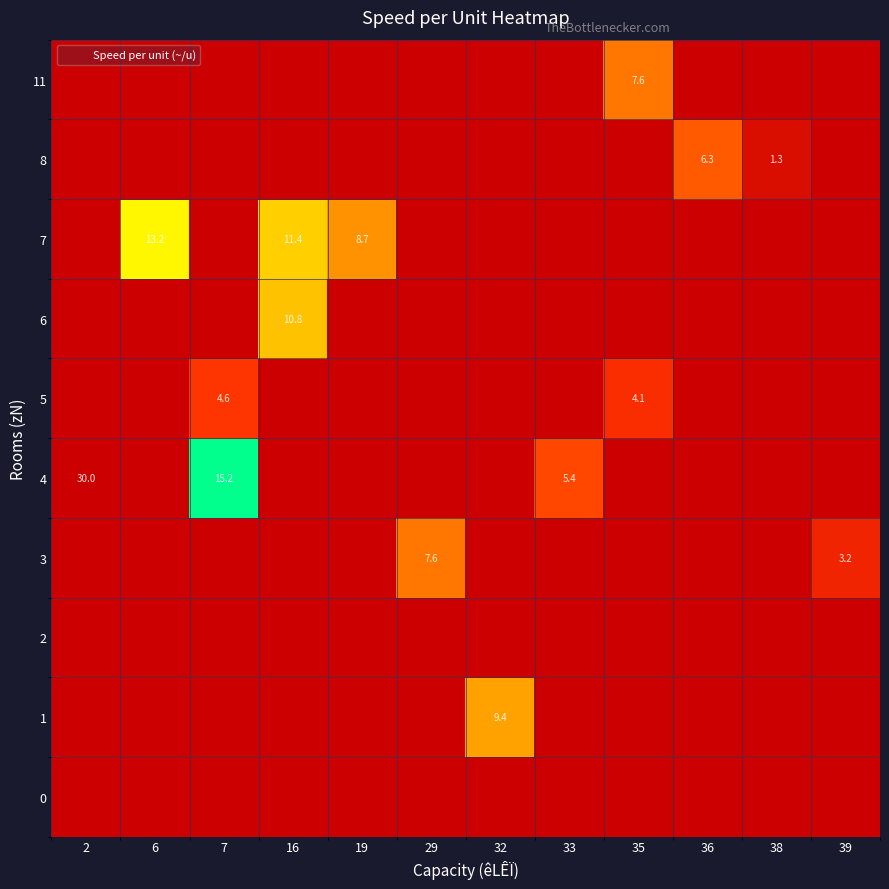

Which series has the largest range (max minus min)?

4